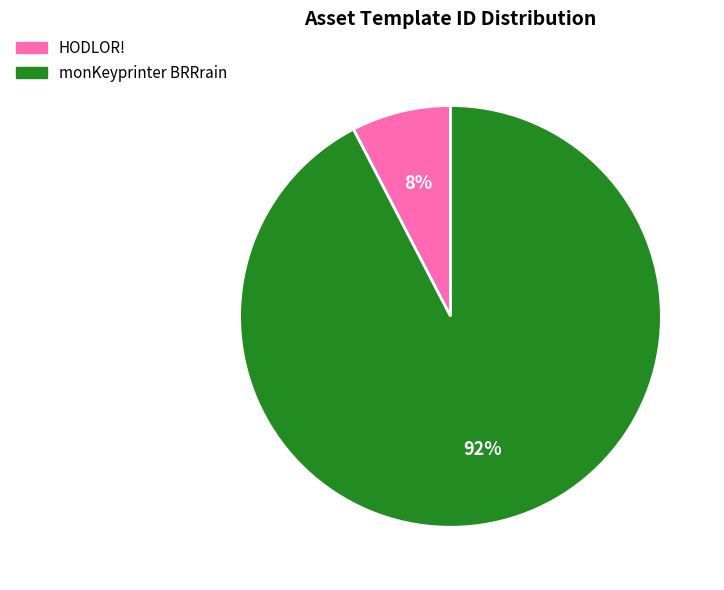

Count the number of slices in the pie.

2